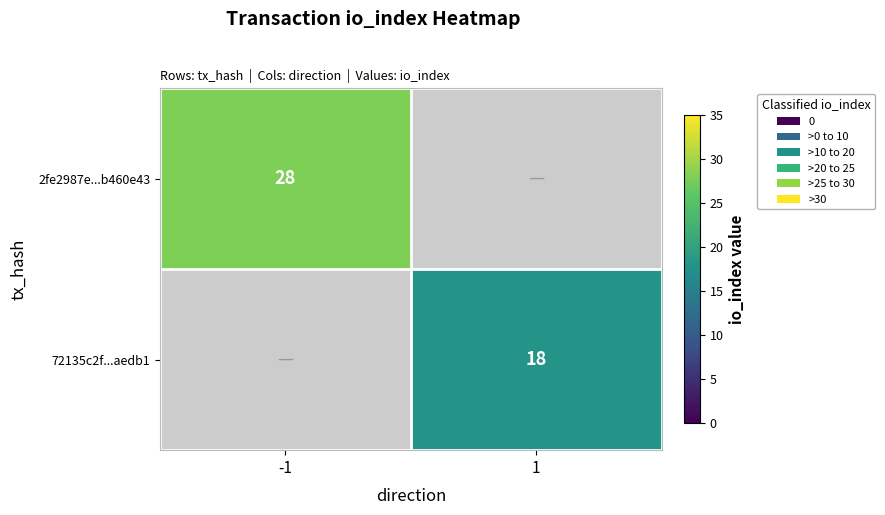

The value of 2fe2987e...b460e43 at -1 is 28. True or false?

True